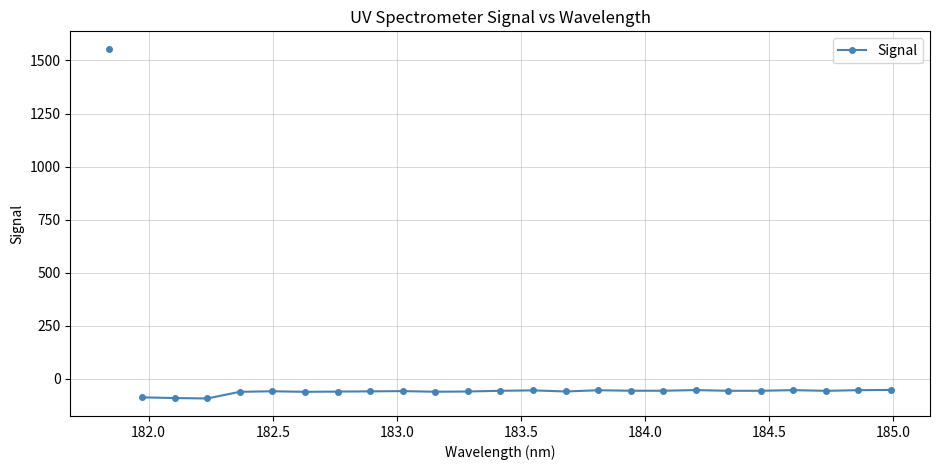

How many lines are shown in the chart?

1